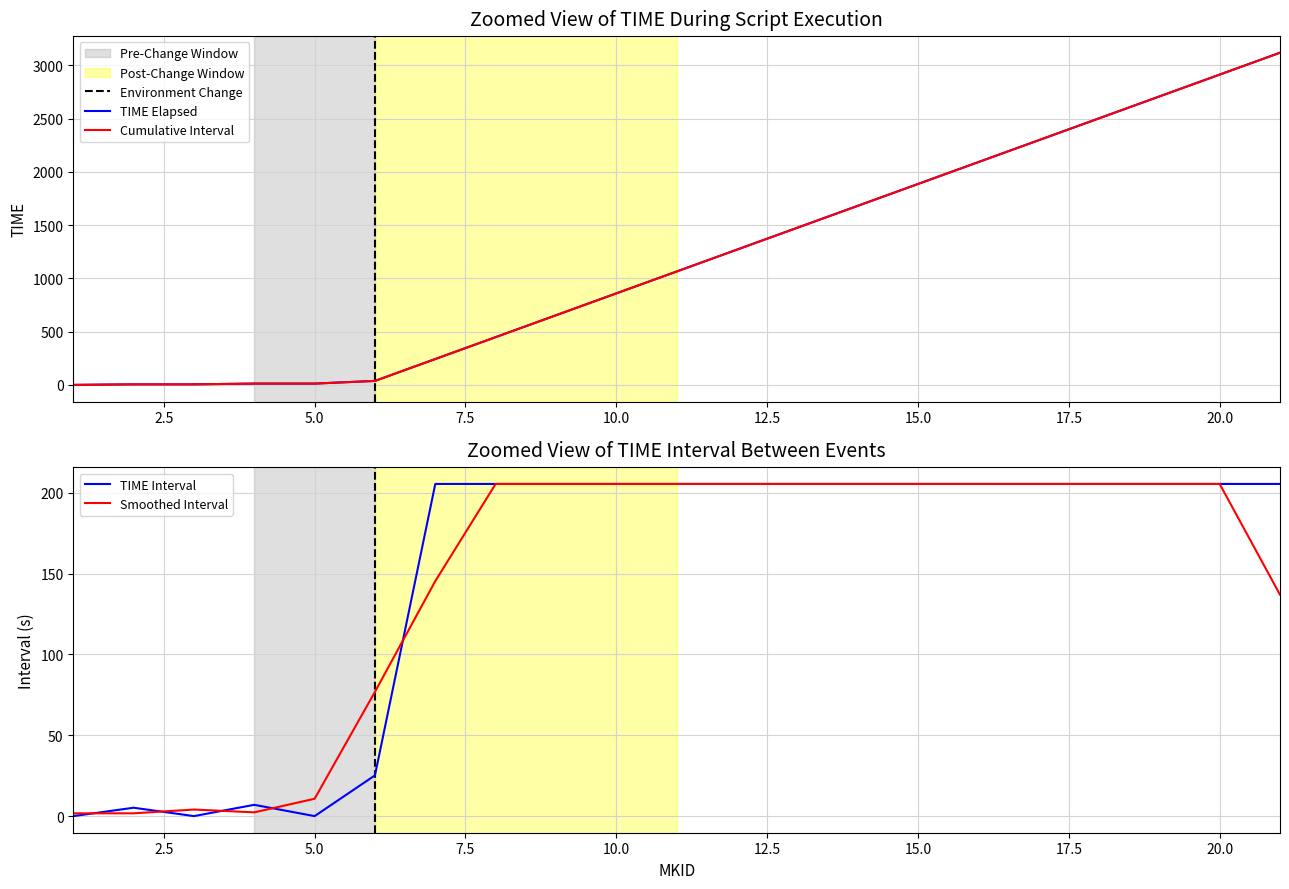

What is the value of the 17th point from the left?

2297.7